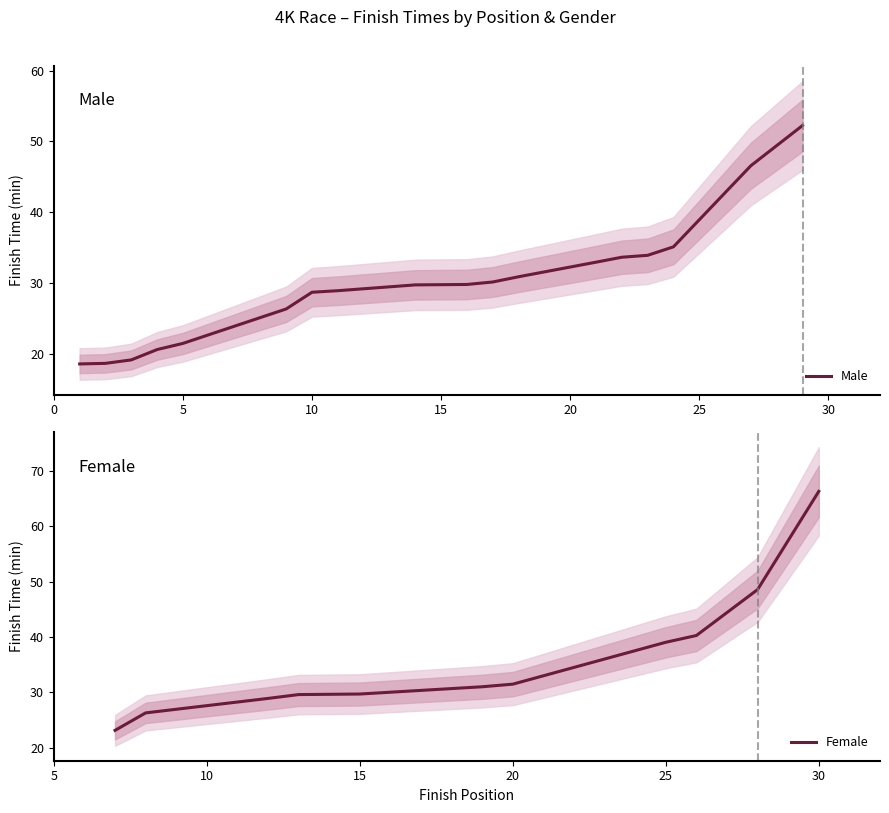

How many values exceed 31?

6